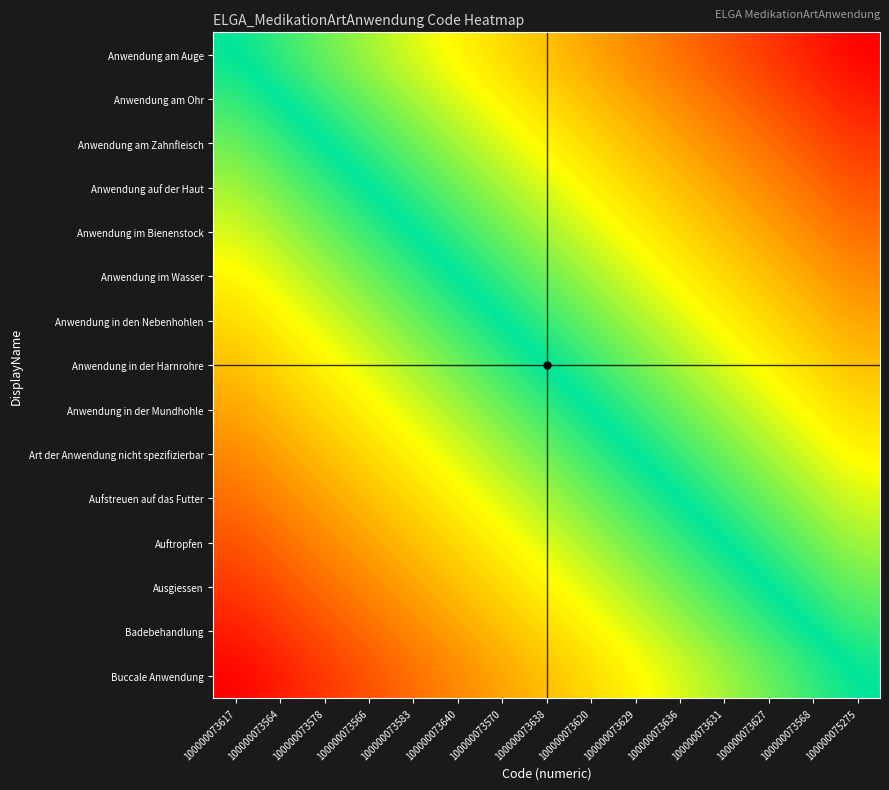

Reading left to right, extract all data points from this chart.

Anwendung am Auge: 100000073617=0.0	100000073564=-0.1	100000073578=-0.1	100000073566=-0.2	100000073583=-0.3	100000073640=-0.4	100000073570=-0.4	100000073638=-0.5	100000073620=-0.6	100000073629=-0.6	100000073636=-0.7	100000073631=-0.8	100000073627=-0.9	100000073568=-0.9	100000075275=-1.0
Anwendung am Ohr: 100000073617=0.1	100000073564=0.0	100000073578=-0.1	100000073566=-0.1	100000073583=-0.2	100000073640=-0.3	100000073570=-0.4	100000073638=-0.4	100000073620=-0.5	100000073629=-0.6	100000073636=-0.6	100000073631=-0.7	100000073627=-0.8	100000073568=-0.9	100000075275=-0.9
Anwendung am Zahnfleisch: 100000073617=0.1	100000073564=0.1	100000073578=0.0	100000073566=-0.1	100000073583=-0.1	100000073640=-0.2	100000073570=-0.3	100000073638=-0.4	100000073620=-0.4	100000073629=-0.5	100000073636=-0.6	100000073631=-0.6	100000073627=-0.7	100000073568=-0.8	100000075275=-0.9
Anwendung auf der Haut: 100000073617=0.2	100000073564=0.1	100000073578=0.1	100000073566=0.0	100000073583=-0.1	100000073640=-0.1	100000073570=-0.2	100000073638=-0.3	100000073620=-0.4	100000073629=-0.4	100000073636=-0.5	100000073631=-0.6	100000073627=-0.6	100000073568=-0.7	100000075275=-0.8
Anwendung im Bienenstock: 100000073617=0.3	100000073564=0.2	100000073578=0.1	100000073566=0.1	100000073583=0.0	100000073640=-0.1	100000073570=-0.1	100000073638=-0.2	100000073620=-0.3	100000073629=-0.4	100000073636=-0.4	100000073631=-0.5	100000073627=-0.6	100000073568=-0.6	100000075275=-0.7
Anwendung im Wasser: 100000073617=0.4	100000073564=0.3	100000073578=0.2	100000073566=0.1	100000073583=0.1	100000073640=0.0	100000073570=-0.1	100000073638=-0.1	100000073620=-0.2	100000073629=-0.3	100000073636=-0.4	100000073631=-0.4	100000073627=-0.5	100000073568=-0.6	100000075275=-0.6
Anwendung in den Nebenhohlen: 100000073617=0.4	100000073564=0.4	100000073578=0.3	100000073566=0.2	100000073583=0.1	100000073640=0.1	100000073570=0.0	100000073638=-0.1	100000073620=-0.1	100000073629=-0.2	100000073636=-0.3	100000073631=-0.4	100000073627=-0.4	100000073568=-0.5	100000075275=-0.6
Anwendung in der Harnrohre: 100000073617=0.5	100000073564=0.4	100000073578=0.4	100000073566=0.3	100000073583=0.2	100000073640=0.1	100000073570=0.1	100000073638=0.0	100000073620=-0.1	100000073629=-0.1	100000073636=-0.2	100000073631=-0.3	100000073627=-0.4	100000073568=-0.4	100000075275=-0.5
Anwendung in der Mundhohle: 100000073617=0.6	100000073564=0.5	100000073578=0.4	100000073566=0.4	100000073583=0.3	100000073640=0.2	100000073570=0.1	100000073638=0.1	100000073620=0.0	100000073629=-0.1	100000073636=-0.1	100000073631=-0.2	100000073627=-0.3	100000073568=-0.4	100000075275=-0.4
Art der Anwendung nicht spezifizierbar: 100000073617=0.6	100000073564=0.6	100000073578=0.5	100000073566=0.4	100000073583=0.4	100000073640=0.3	100000073570=0.2	100000073638=0.1	100000073620=0.1	100000073629=0.0	100000073636=-0.1	100000073631=-0.1	100000073627=-0.2	100000073568=-0.3	100000075275=-0.4
Aufstreuen auf das Futter: 100000073617=0.7	100000073564=0.6	100000073578=0.6	100000073566=0.5	100000073583=0.4	100000073640=0.4	100000073570=0.3	100000073638=0.2	100000073620=0.1	100000073629=0.1	100000073636=0.0	100000073631=-0.1	100000073627=-0.1	100000073568=-0.2	100000075275=-0.3
Auftropfen: 100000073617=0.8	100000073564=0.7	100000073578=0.6	100000073566=0.6	100000073583=0.5	100000073640=0.4	100000073570=0.4	100000073638=0.3	100000073620=0.2	100000073629=0.1	100000073636=0.1	100000073631=0.0	100000073627=-0.1	100000073568=-0.1	100000075275=-0.2
Ausgiessen: 100000073617=0.9	100000073564=0.8	100000073578=0.7	100000073566=0.6	100000073583=0.6	100000073640=0.5	100000073570=0.4	100000073638=0.4	100000073620=0.3	100000073629=0.2	100000073636=0.1	100000073631=0.1	100000073627=0.0	100000073568=-0.1	100000075275=-0.1
Badebehandlung: 100000073617=0.9	100000073564=0.9	100000073578=0.8	100000073566=0.7	100000073583=0.6	100000073640=0.6	100000073570=0.5	100000073638=0.4	100000073620=0.4	100000073629=0.3	100000073636=0.2	100000073631=0.1	100000073627=0.1	100000073568=0.0	100000075275=-0.1
Buccale Anwendung: 100000073617=1.0	100000073564=0.9	100000073578=0.9	100000073566=0.8	100000073583=0.7	100000073640=0.6	100000073570=0.6	100000073638=0.5	100000073620=0.4	100000073629=0.4	100000073636=0.3	100000073631=0.2	100000073627=0.1	100000073568=0.1	100000075275=0.0